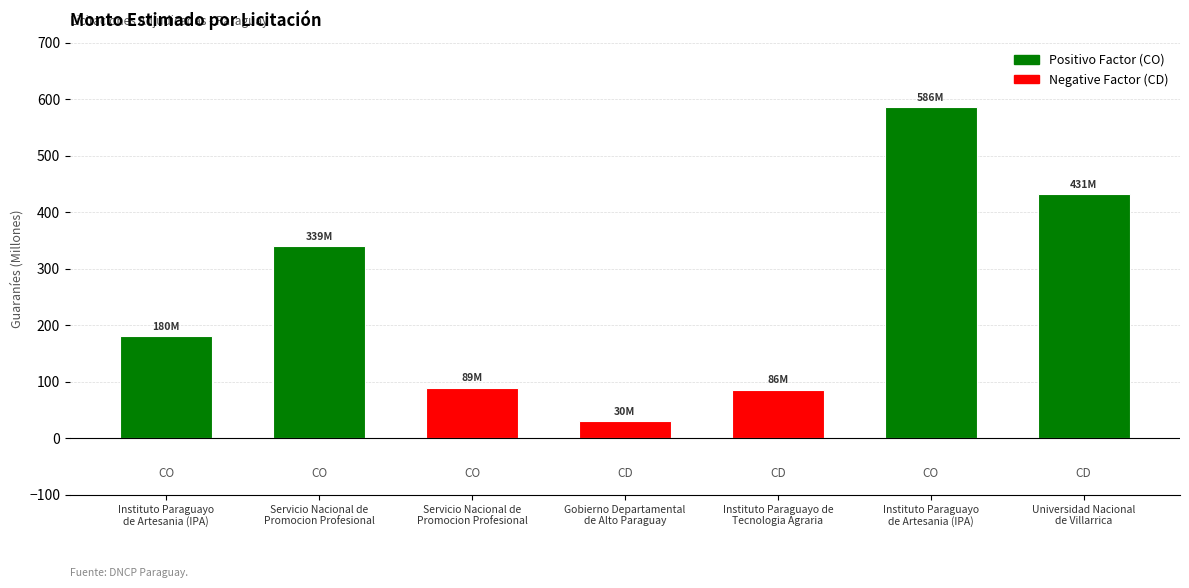

How many distinct data groups are displayed?

1